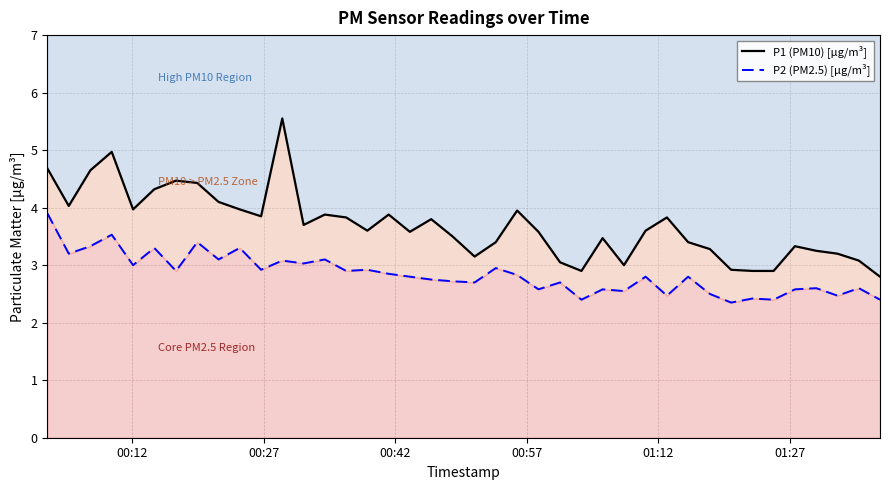

What is the average value of the P1 (PM10) [µg/m³] series?

3.7